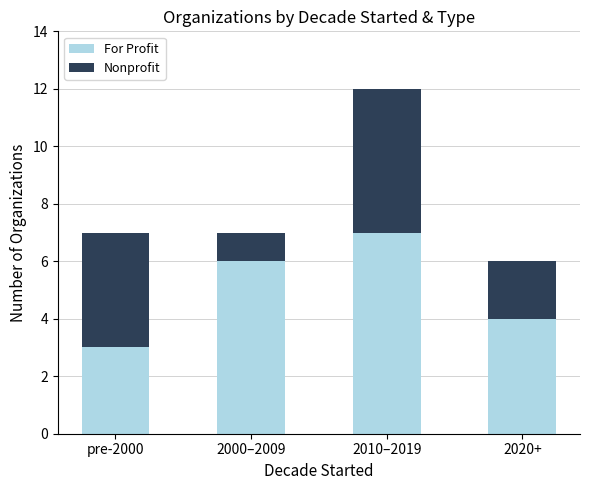

Count the For Profit values in the range 4 to 7.

3